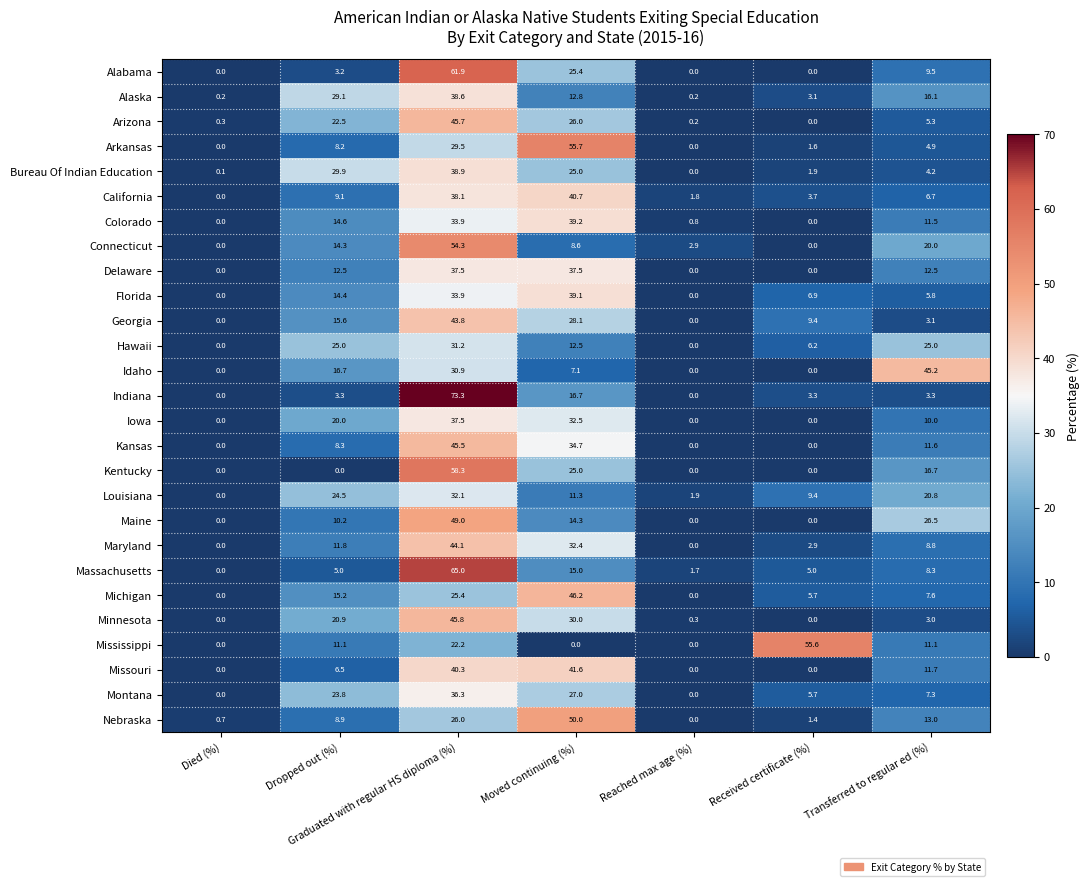

How many distinct data groups are displayed?

27